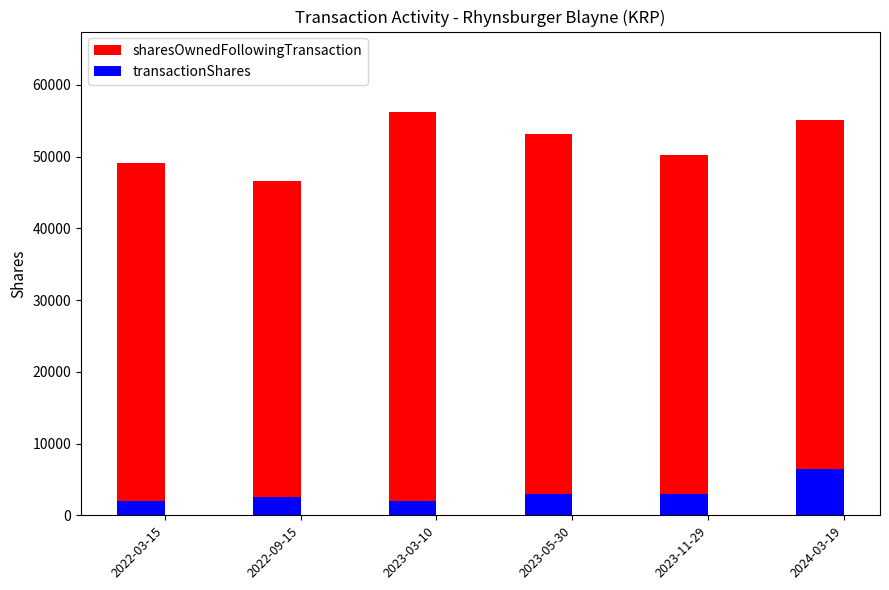

How many values in the sharesOwnedFollowingTransaction series exceed 53191?

2